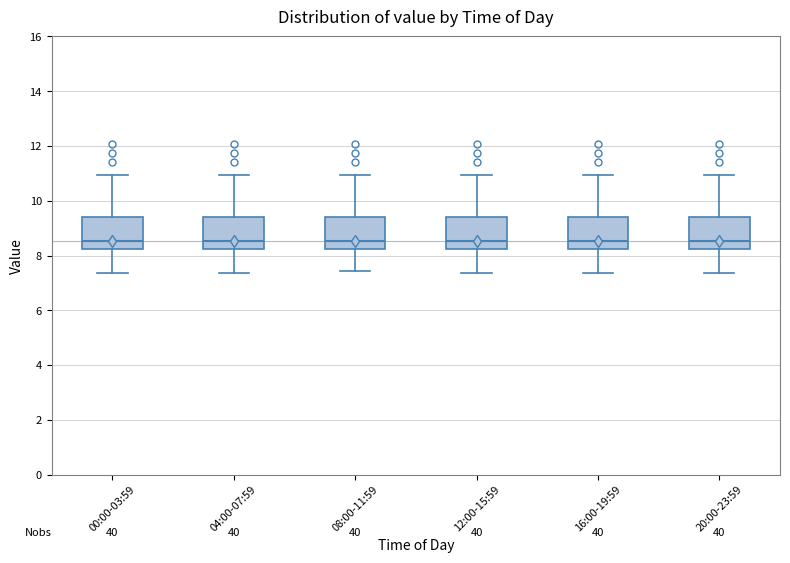

Reading left to right, transcribe this box plot: for each box, give where its median line is, the range the box spans, and where its two whiskers end, as read against the y-axis. The values are not printed on the chart, so give them approximately, as read against the axis.

00:00-03:59: median 8.6, box 8.2 to 9.4, whiskers 7.4 to 11.0
04:00-07:59: median 8.6, box 8.2 to 9.4, whiskers 7.4 to 11.0
08:00-11:59: median 8.6, box 8.2 to 9.4, whiskers 7.4 to 11.0
12:00-15:59: median 8.6, box 8.2 to 9.4, whiskers 7.4 to 11.0
16:00-19:59: median 8.6, box 8.2 to 9.4, whiskers 7.4 to 11.0
20:00-23:59: median 8.6, box 8.2 to 9.4, whiskers 7.4 to 11.0